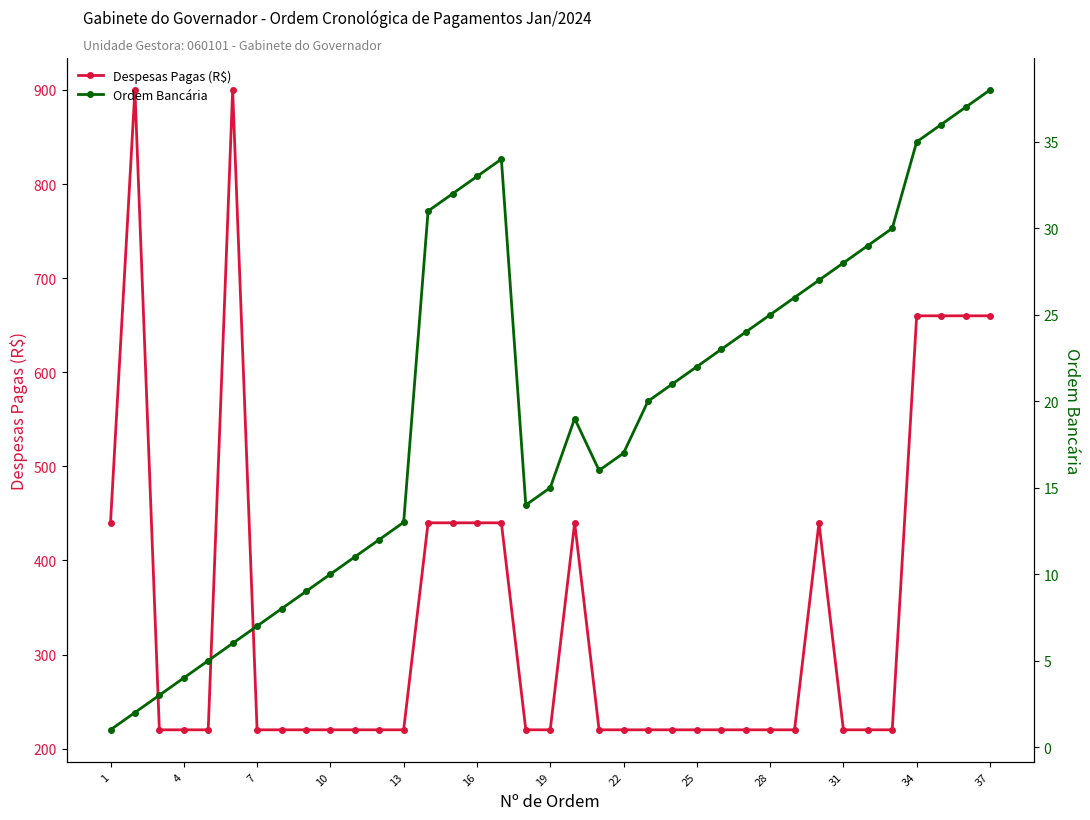

True or false: Despesas Pagas (R$) has more than 2 interior local peaks.

True